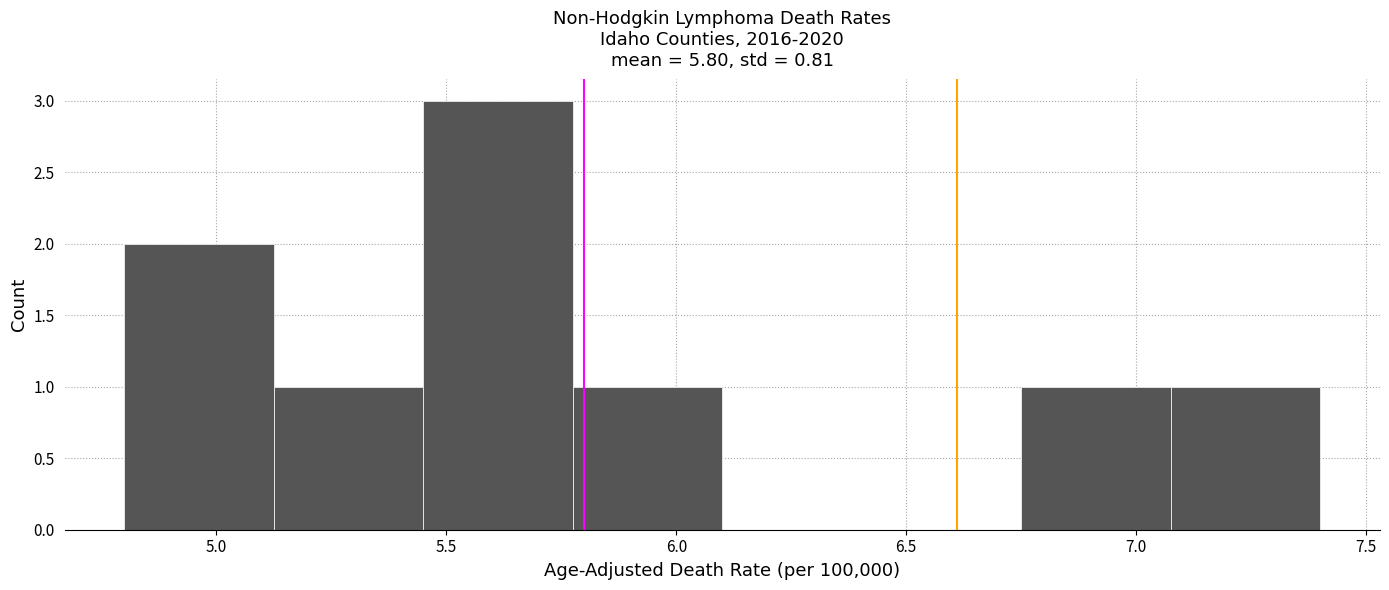

Reading left to right, transcribe this chart: for each bar, give the range it covers on the x-axis and its height. Neither the bar edges nor the heights are printed on the chart, so give them approximately, as read against the axes.

4.800 to 5.125: 2
5.125 to 5.450: 1
5.450 to 5.775: 3
5.775 to 6.100: 1
6.100 to 6.425: 0
6.425 to 6.750: 0
6.750 to 7.075: 1
7.075 to 7.400: 1